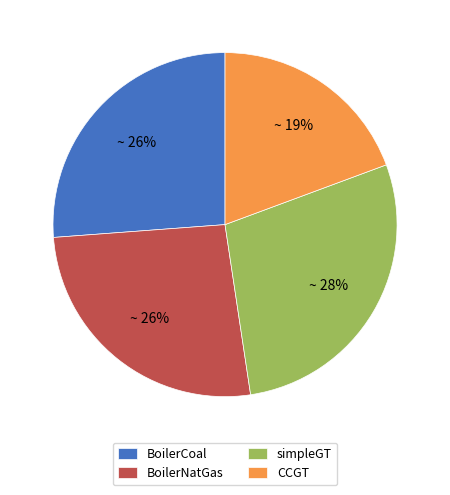

What is the ratio of the value at simpleGT to the value at BoilerNatGas?

1.1